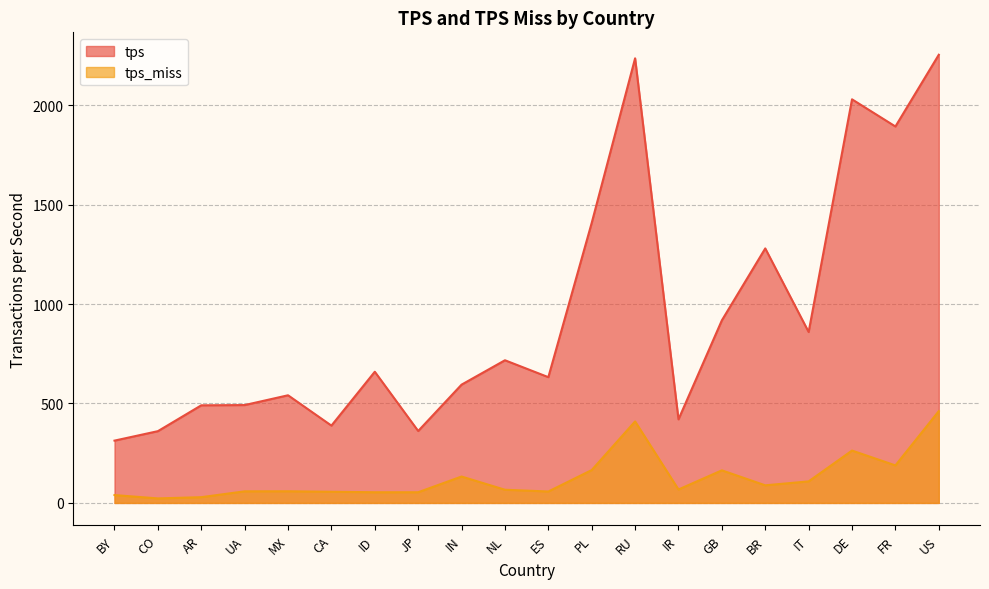

Is it true that tps_miss equals 189.5 at IT?

False